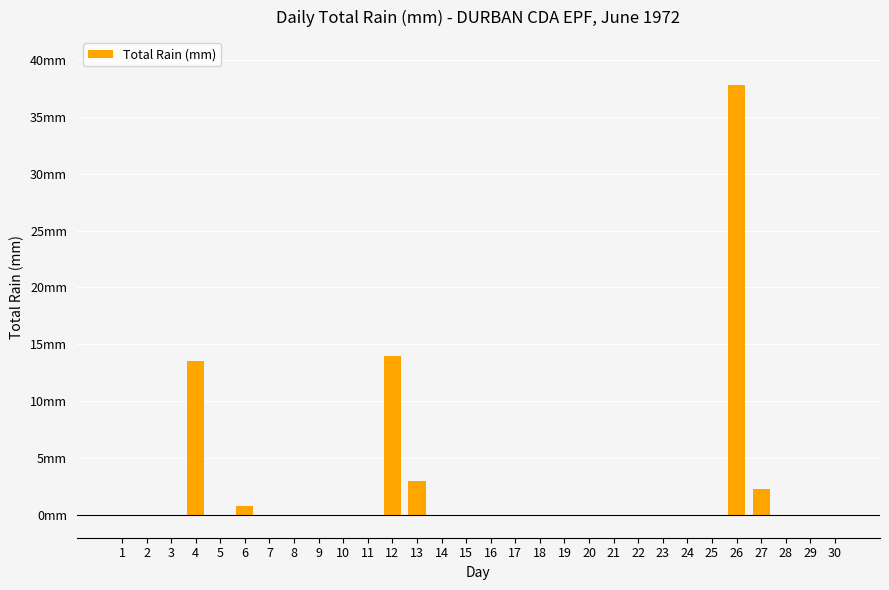

Count the number of values greater than 0.

6